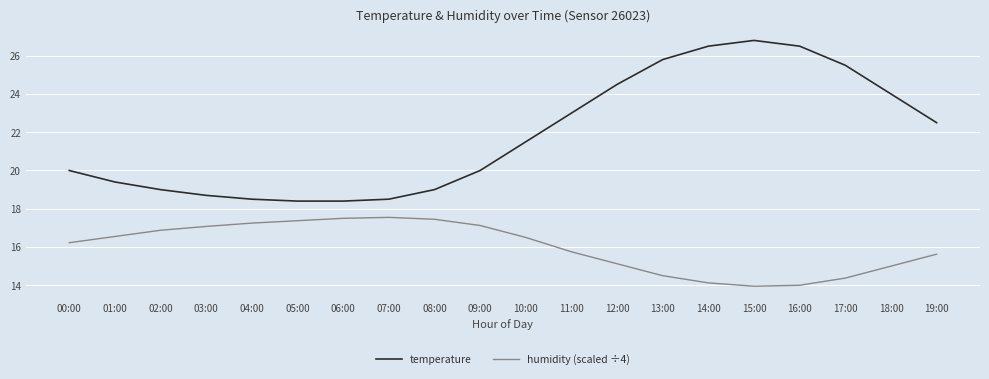

Rank the series by their maximum value, from highest to lowest.

temperature, humidity (scaled ÷4)